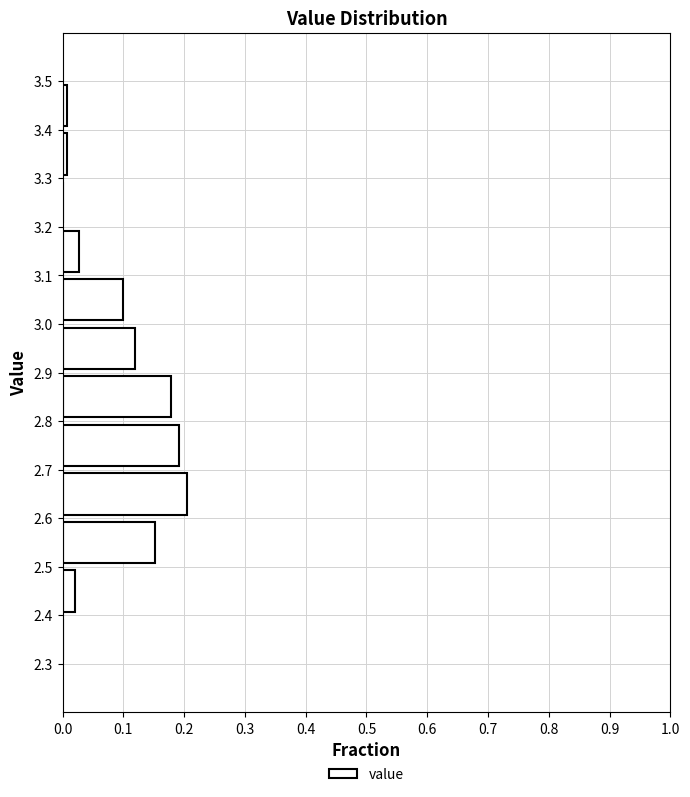

Reading bottom to top, list every bar in this chart as the range it spans on the y-axis followed by its length. The values are not printed on the chart, so give them approximately, as read against the axis.

2.3 to 2.4: 0
2.4 to 2.5: 0.02
2.5 to 2.6: 0.15
2.6 to 2.7: 0.20
2.7 to 2.8: 0.19
2.8 to 2.9: 0.18
2.9 to 3.0: 0.12
3.0 to 3.1: 0.10
3.1 to 3.2: 0.03
3.2 to 3.3: 0
3.3 to 3.4: under 0.01
3.4 to 3.5: under 0.01